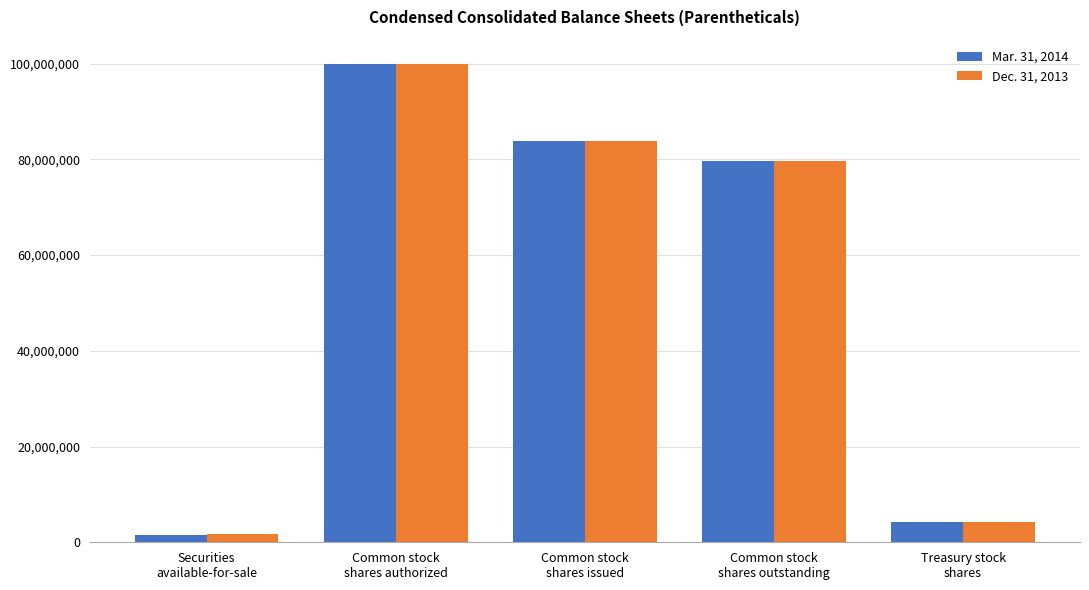

At how many categories does at least one series exceed 87838934?

1